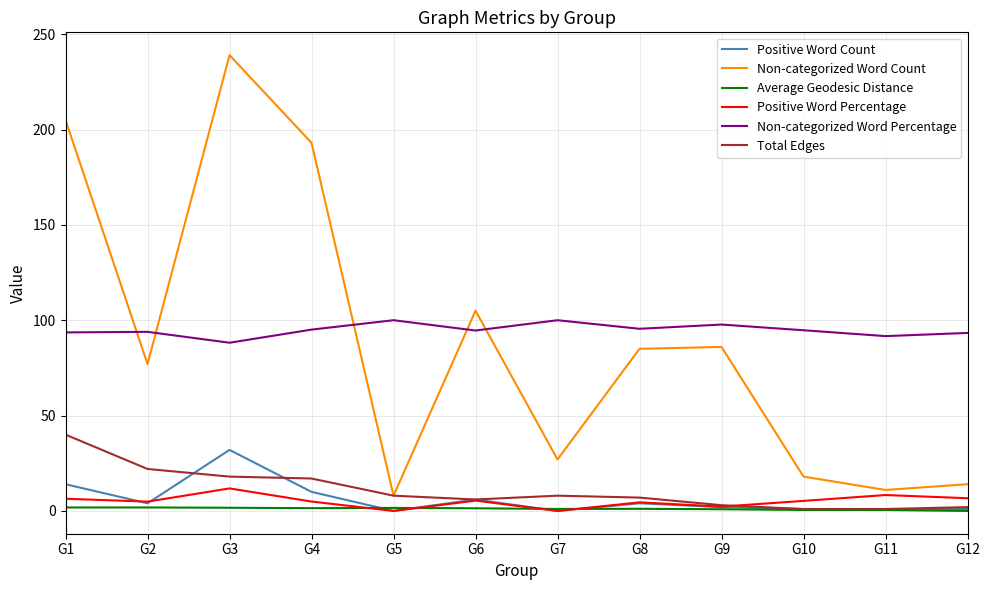

True or false: Average Geodesic Distance and Non-categorized Word Percentage intersect in this chart.

False